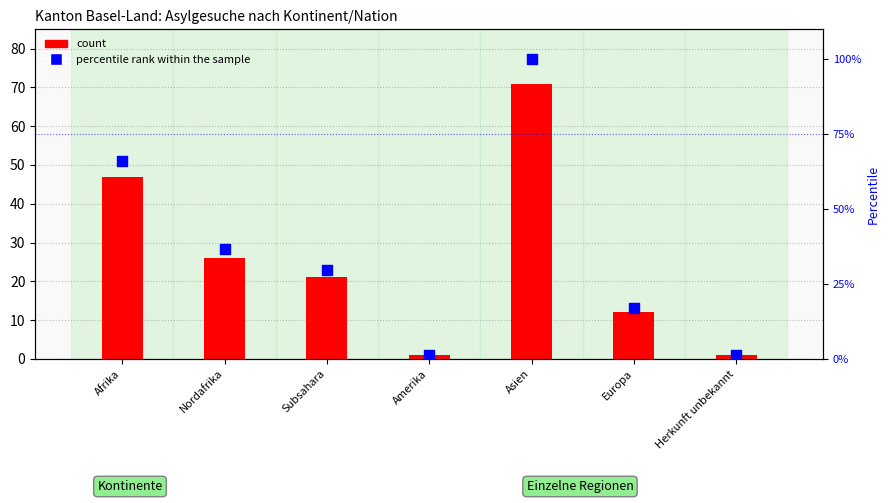

Which series contains the lowest Y value?

count